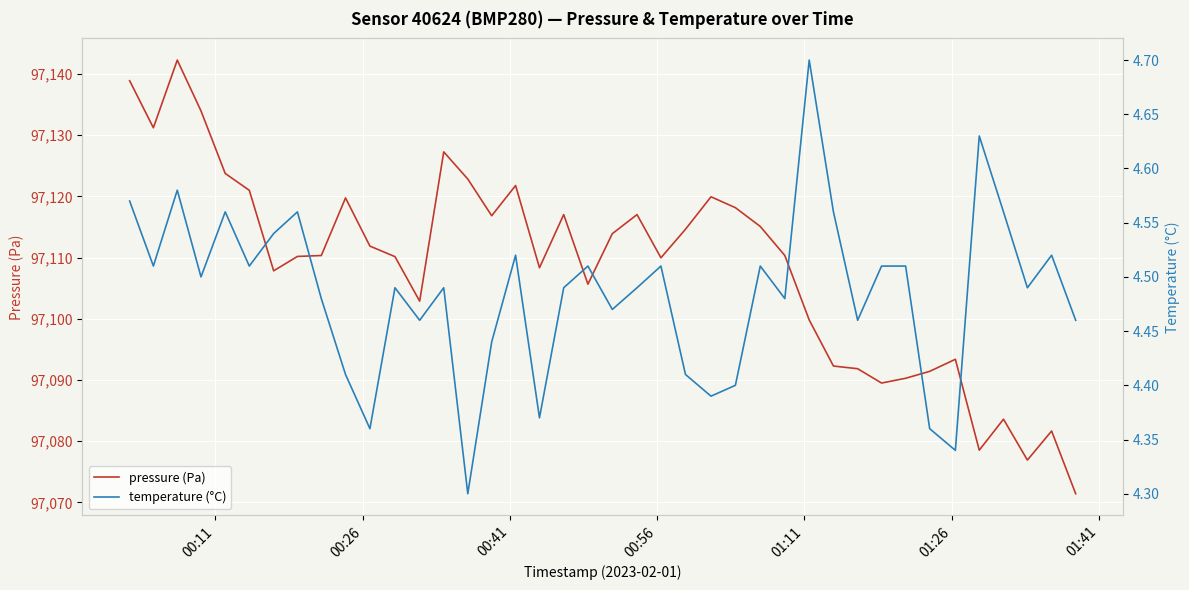

What is the minimum value for pressure (Pa)?

97071.4